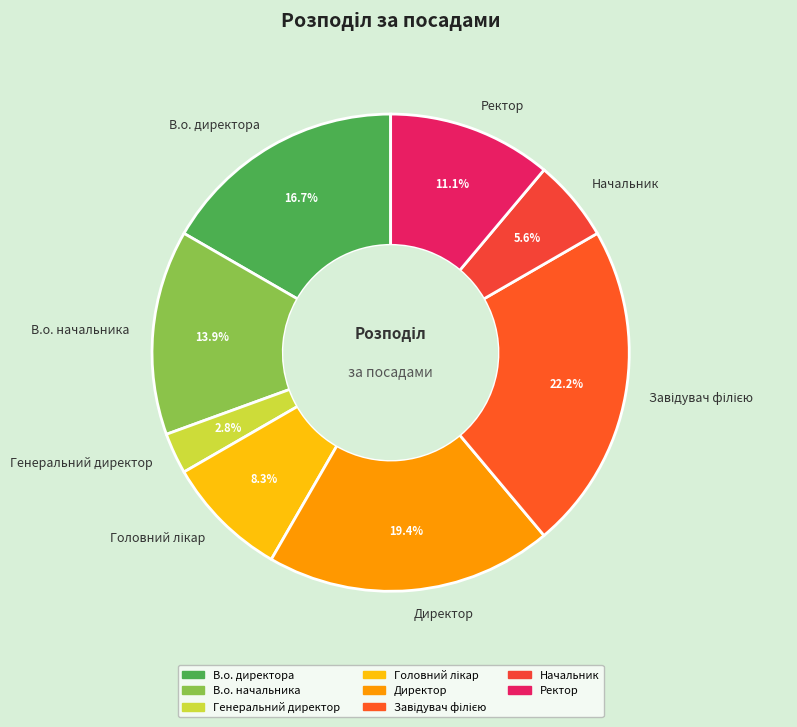

Between Генеральний директор and Ректор, which is larger?

Ректор